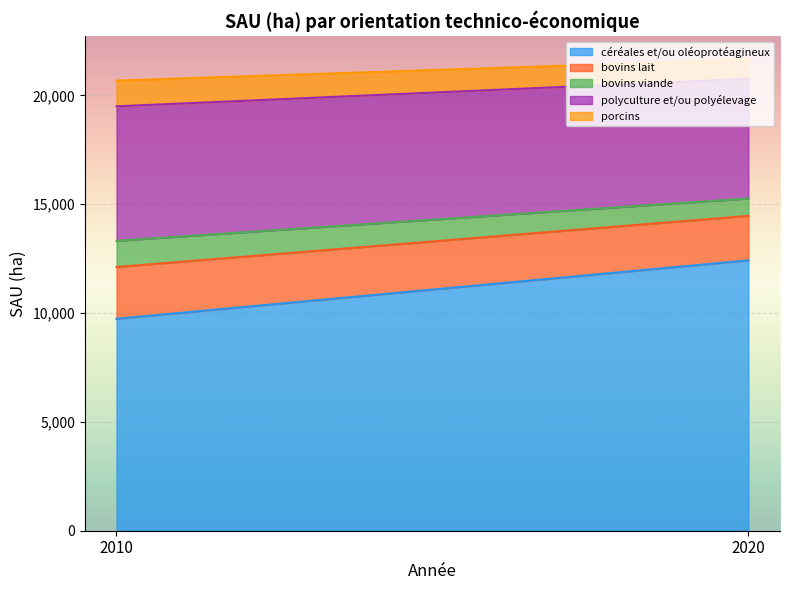

Read the bovins lait value at 2020.

2042.2